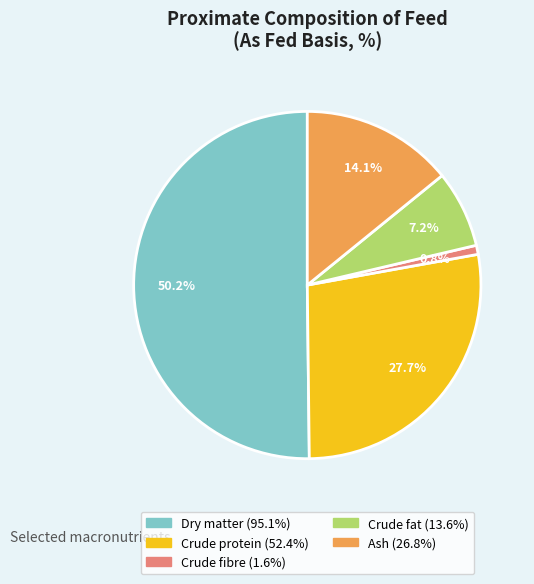

Does Ash account for over 50% of the chart?

No